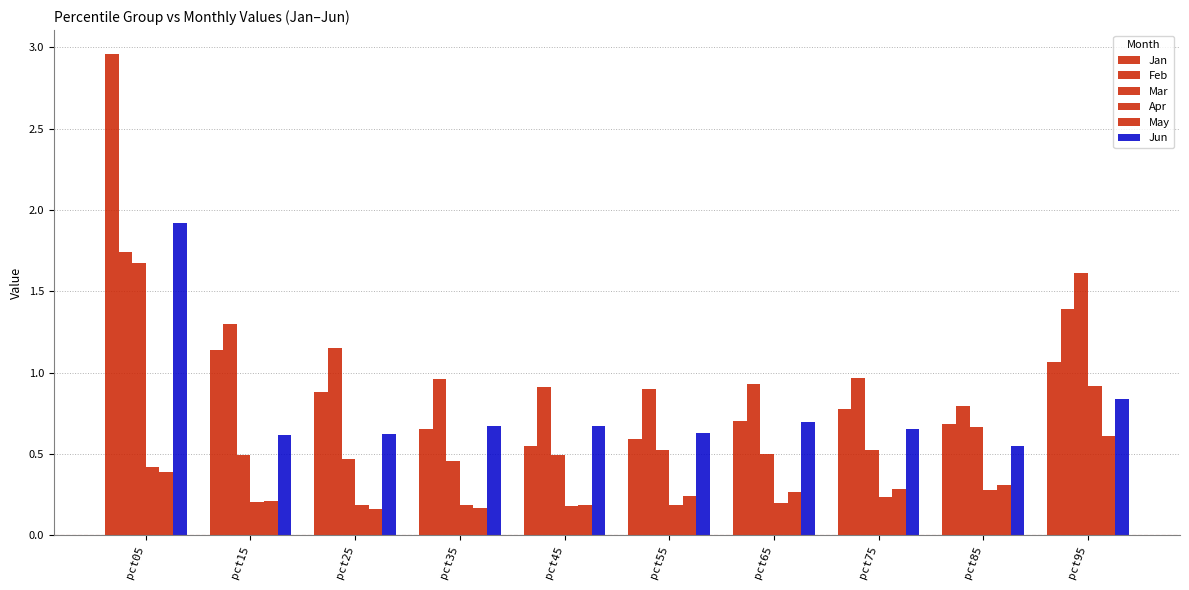

Which category has the highest value across all series?

pct05